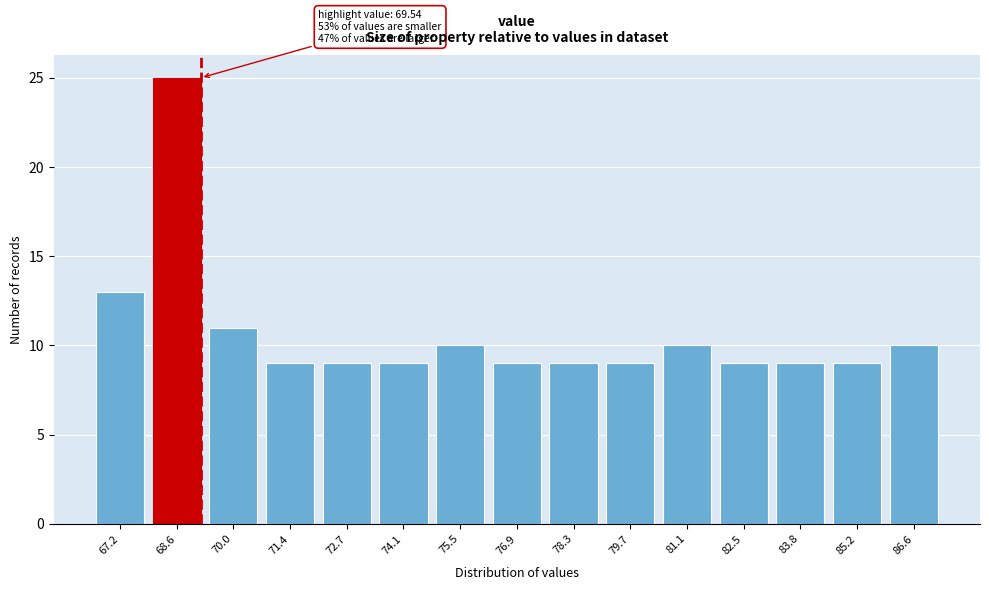

Reading left to right, list all the values displayed in this chart.

13	25	11	9	9	9	10	9	9	9	10	9	9	9	10